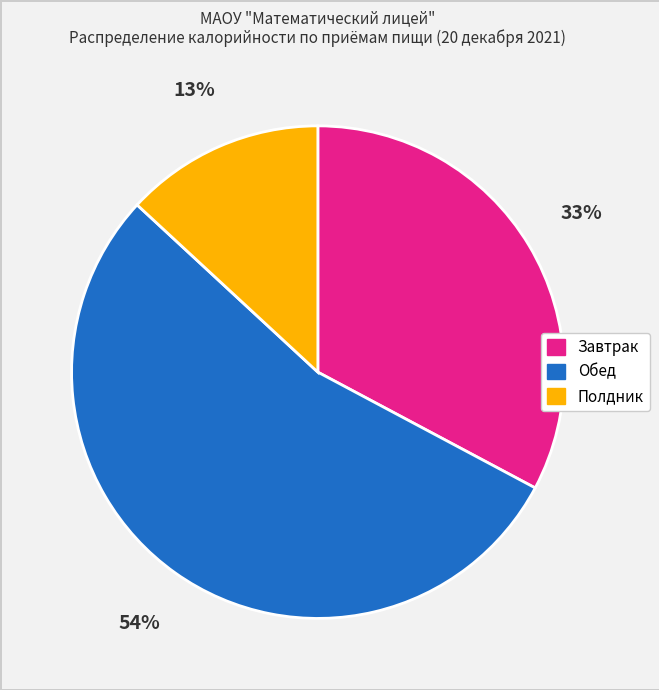

To the nearest percent, what is the difference between the largest and smallest slice percentages?

41%